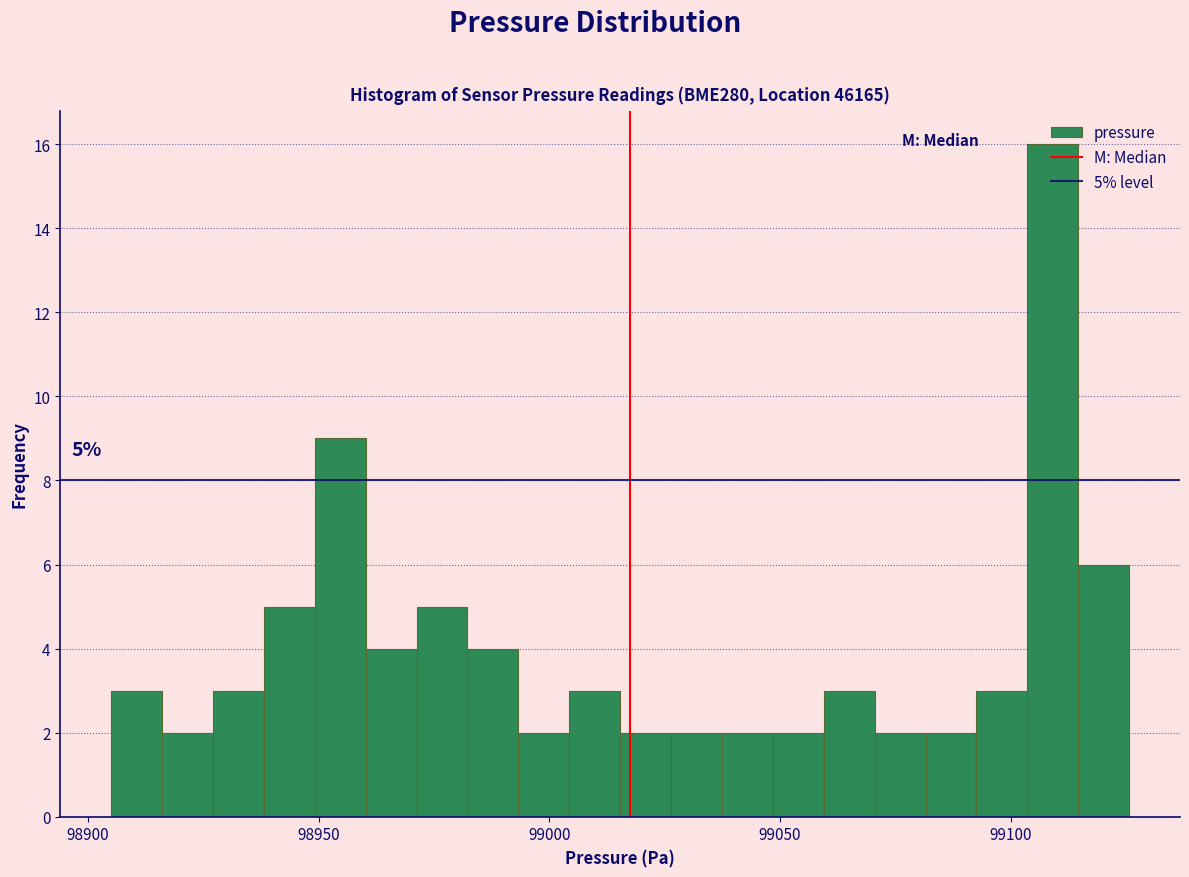

Read against the x-axis, roughly where is the centre of the tallest bar?

99110